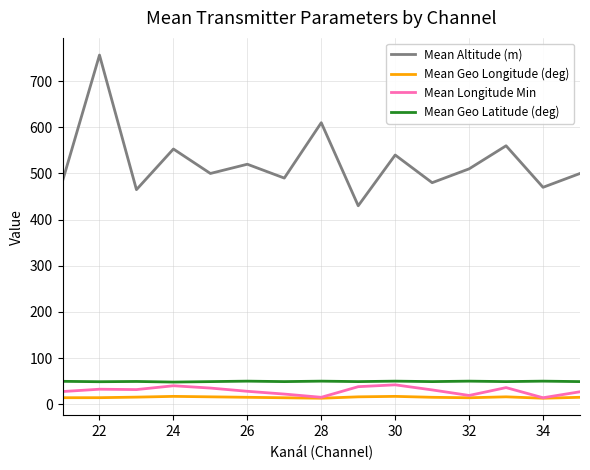

True or false: Mean Geo Latitude (deg) and Mean Geo Longitude (deg) intersect in this chart.

False